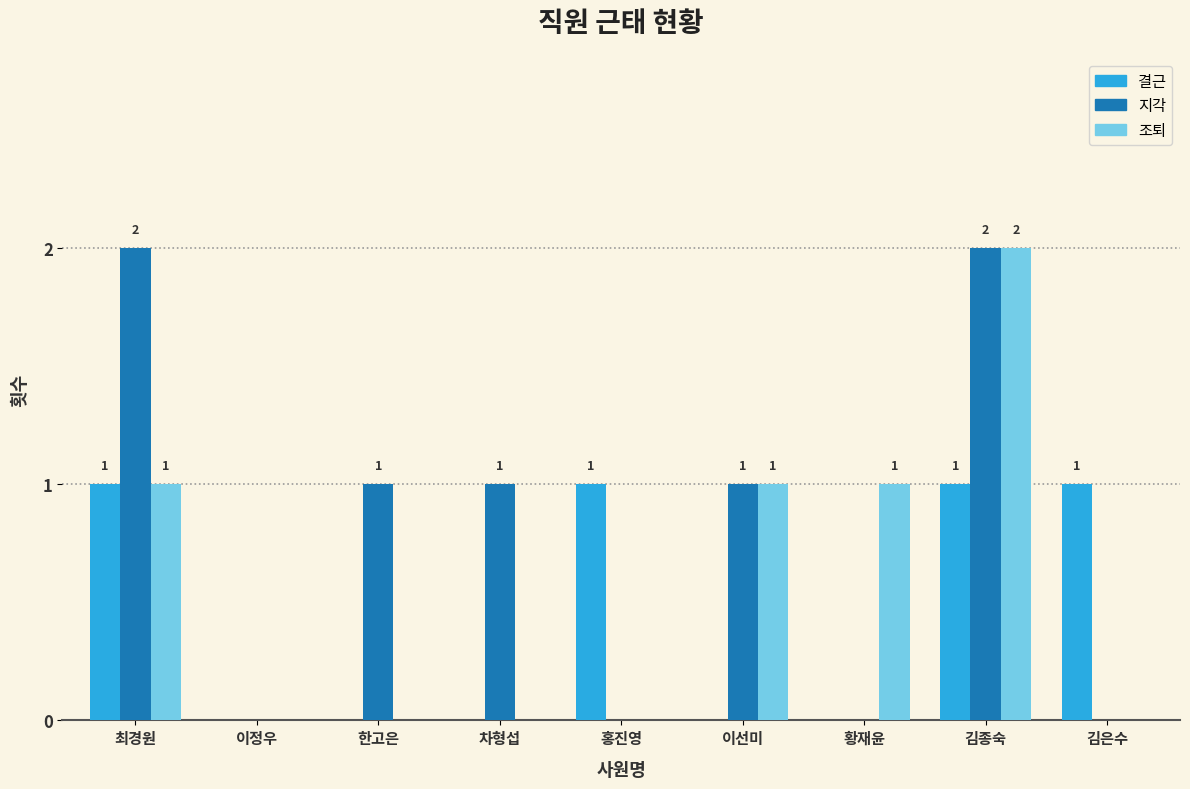

Which series changed the most between 이선미 and 황재윤?

지각